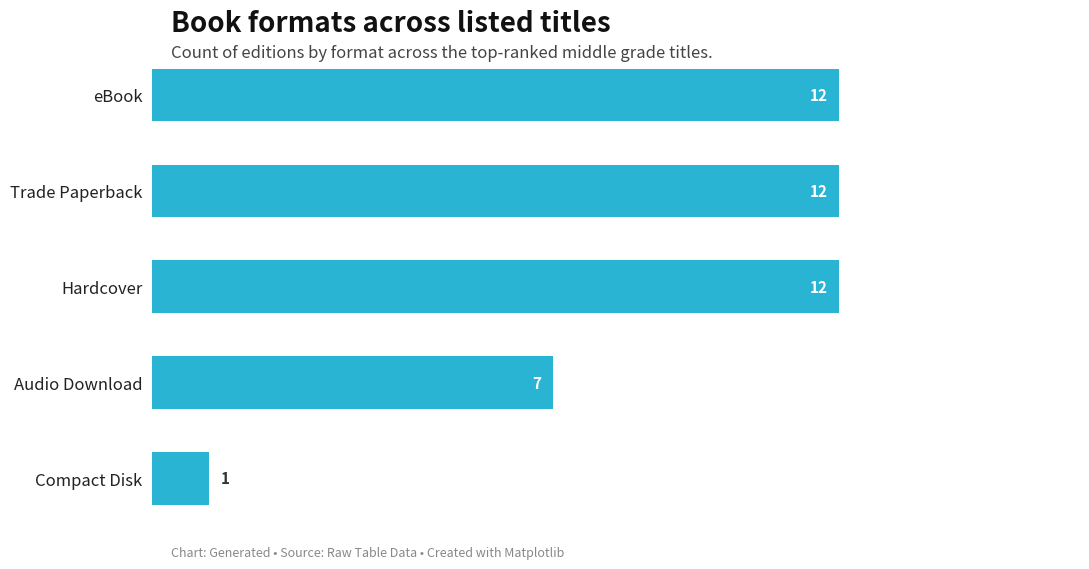

What is the change in value from eBook to Compact Disk?

-11